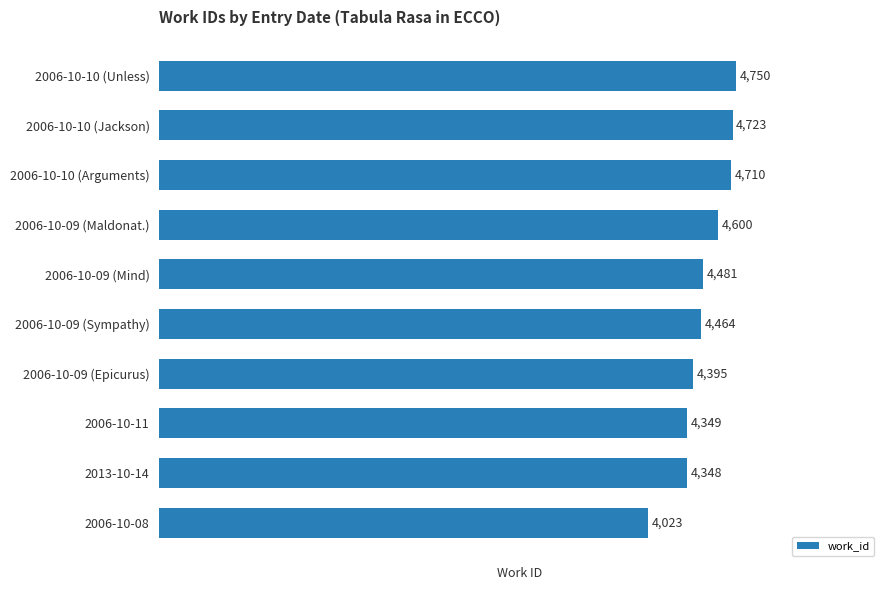

Does the chart contain any negative values?

No